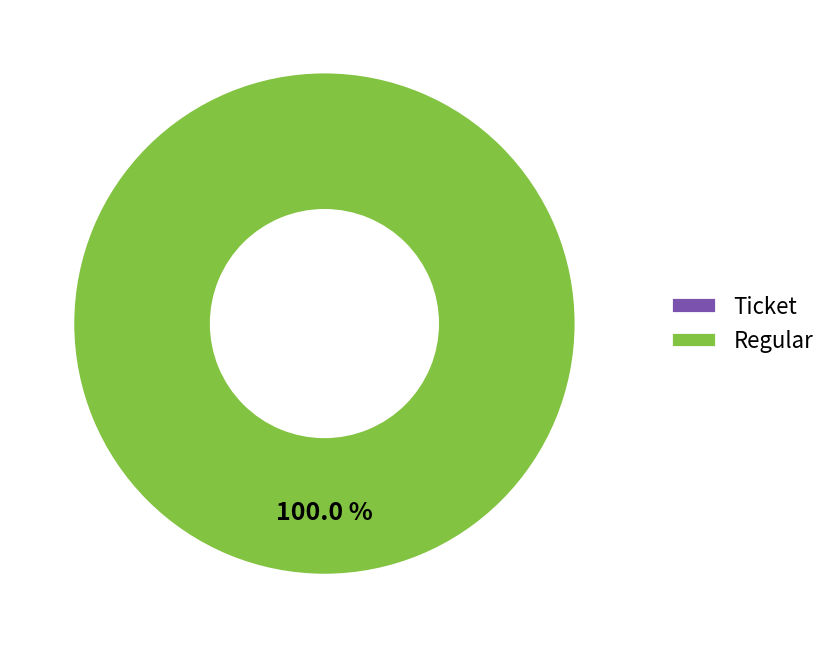

Is there any slice that represents more than half of the pie?

Yes